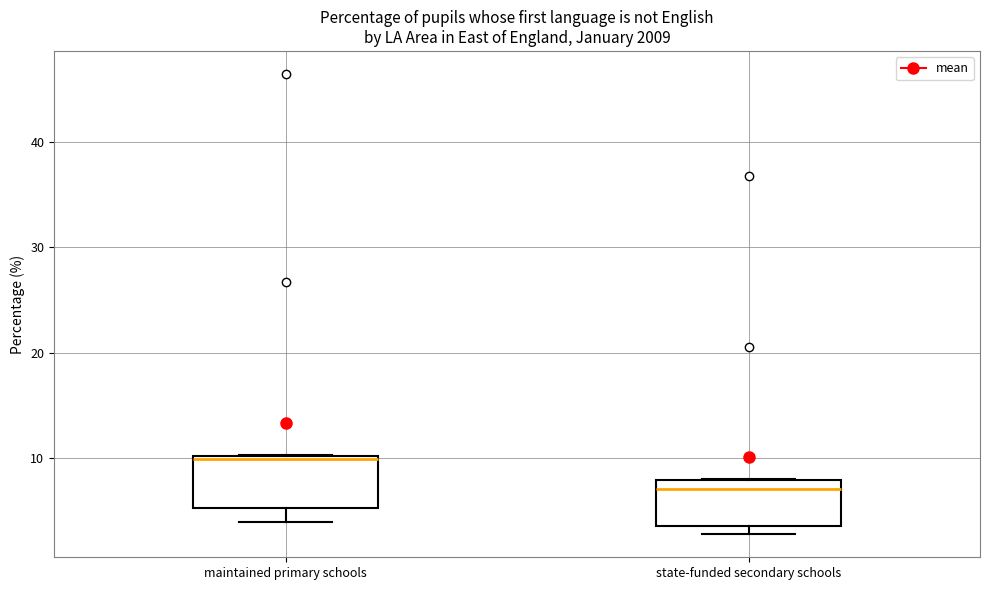

Where does the median line of the box for state-funded secondary schools sit on the y-axis? The values are not printed on the chart, so give them approximately, as read against the axis.

7